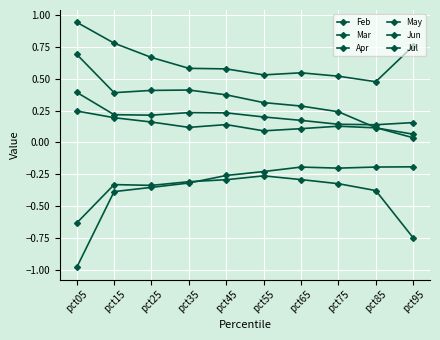

How many distinct data groups are displayed?

6